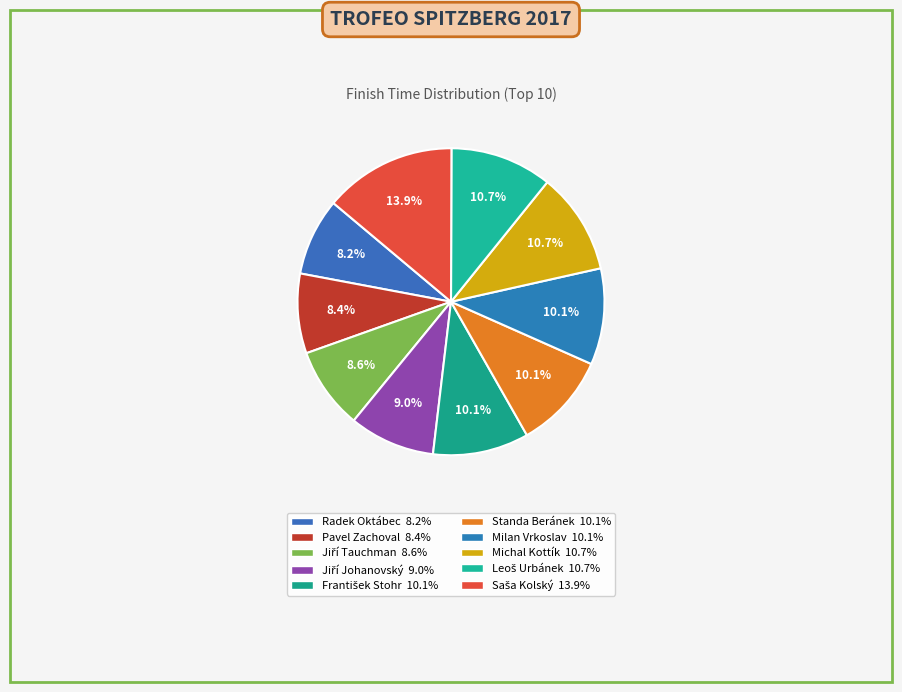

How many slices are in this pie chart?

10